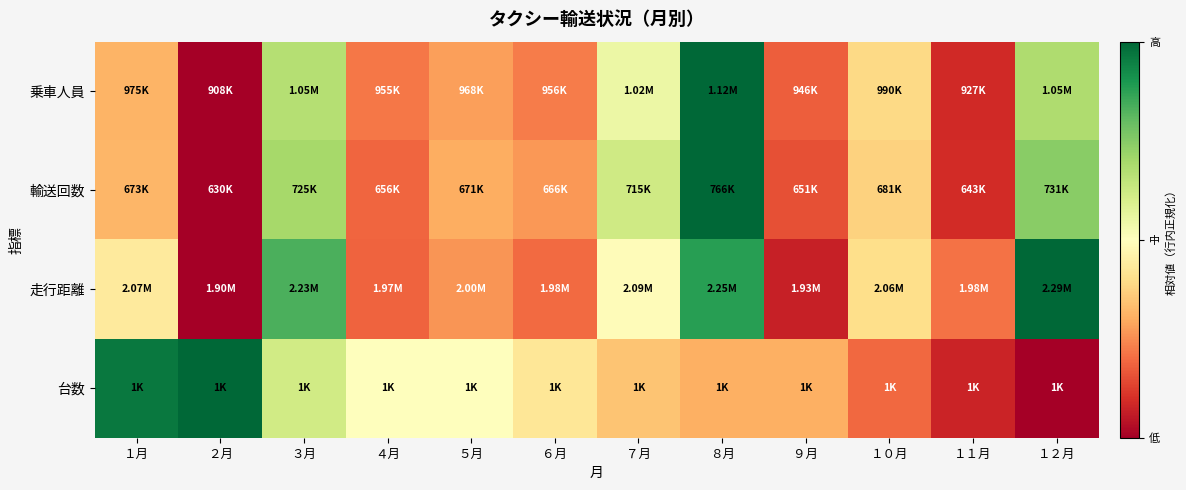

Which has a higher value, ２月 or １０月?

１０月